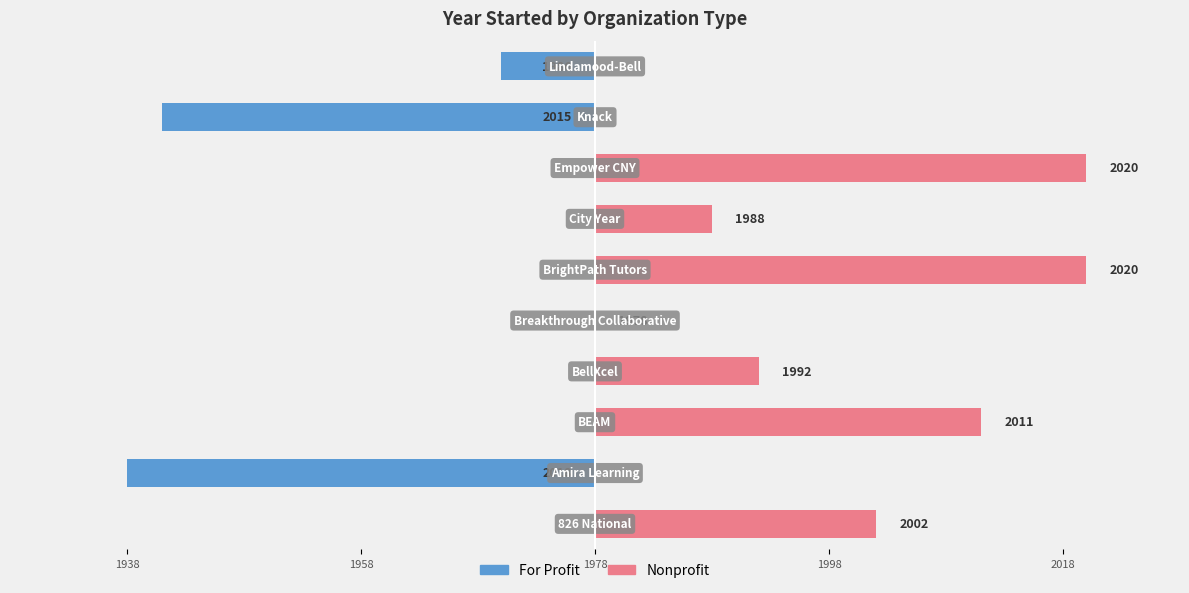

Is the value of Nonprofit at 6 greater than the value of For Profit at 1958?

Yes